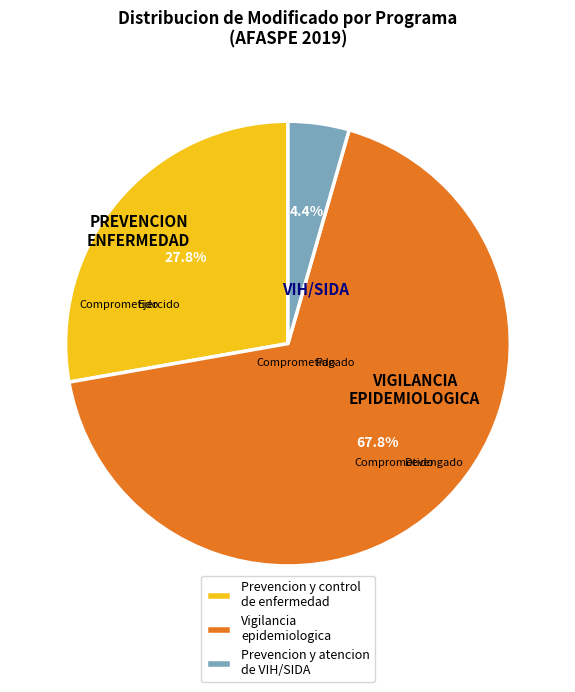

Does Prevencion y atencion de VIH/SIDA account for over 50% of the chart?

No